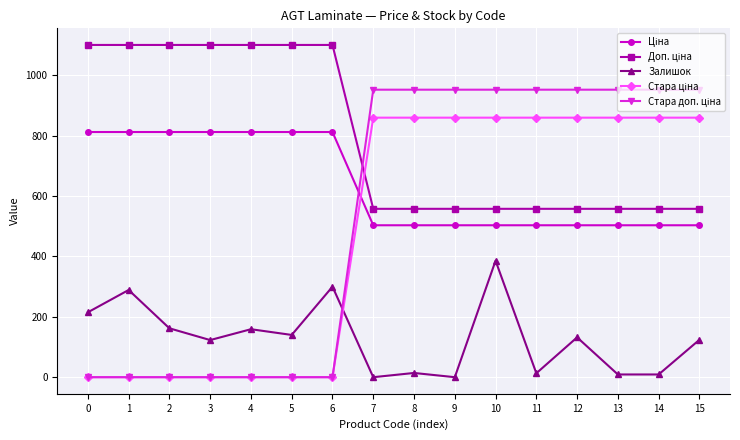

At how many categories does at least one series exceed 364?

16